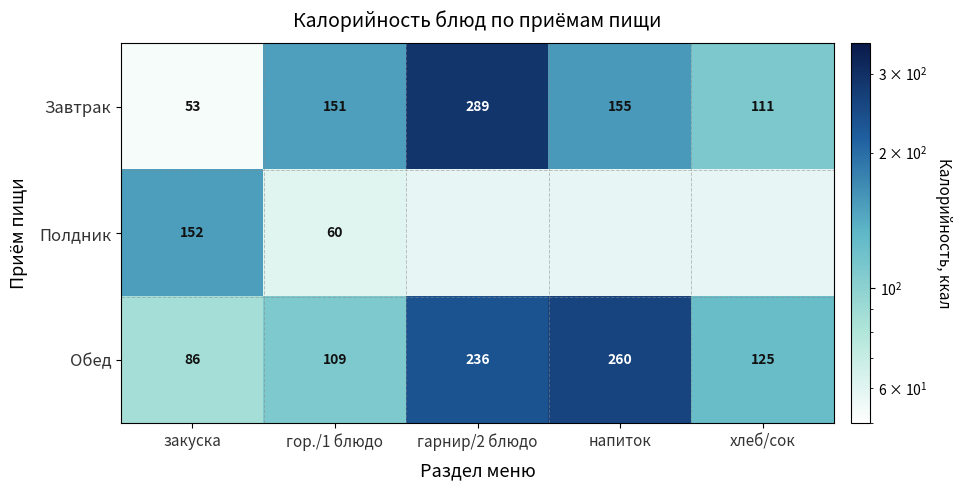

Between закуска and гор./1 блюдо, which series saw the biggest shift?

Завтрак